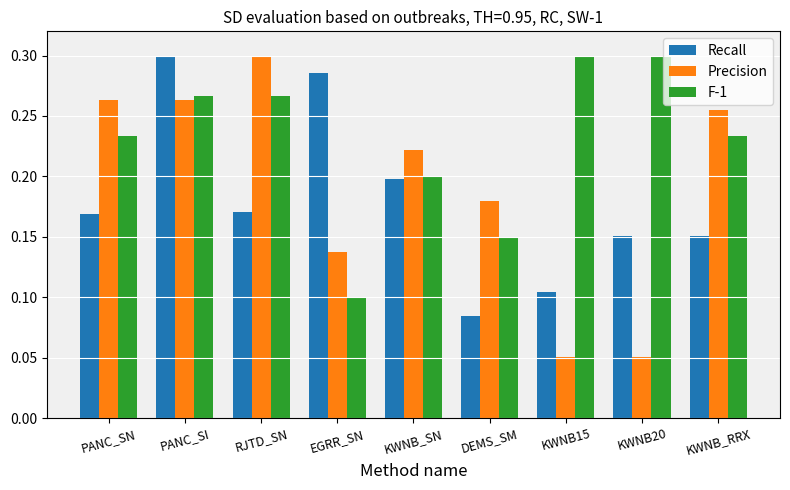

Are the bars grouped side by side (vs. stacked)?

Yes